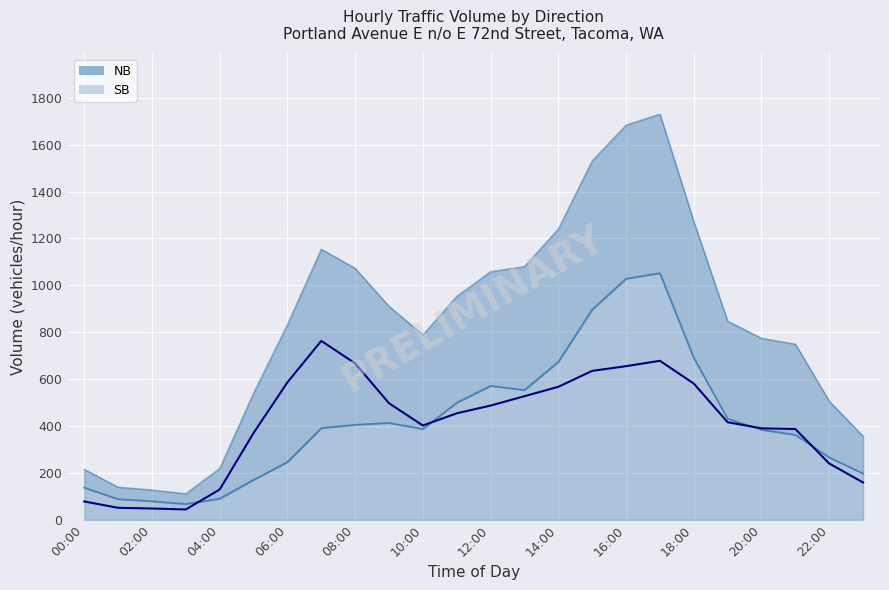

Where is the first local maximum for SB?

09:00